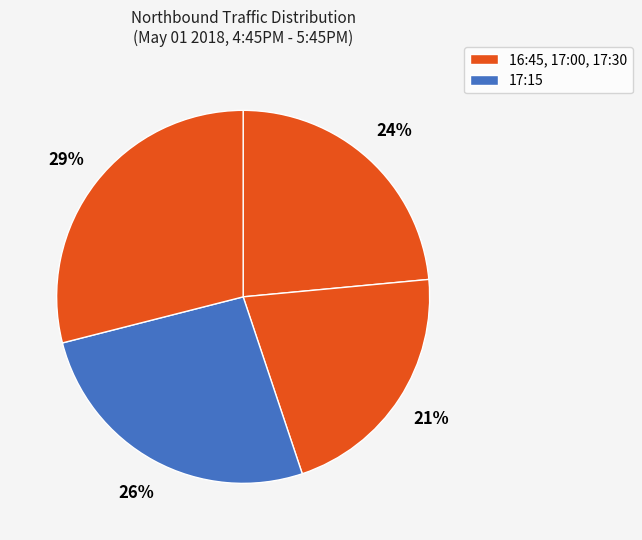

Count the number of slices in the pie.

4